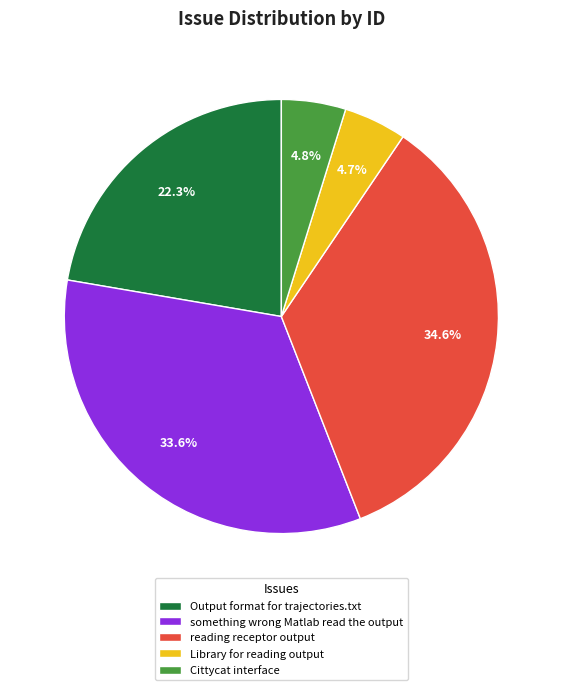

What is the ratio of the value at something wrong Matlab read the output to the value at Cittycat interface?

7.0